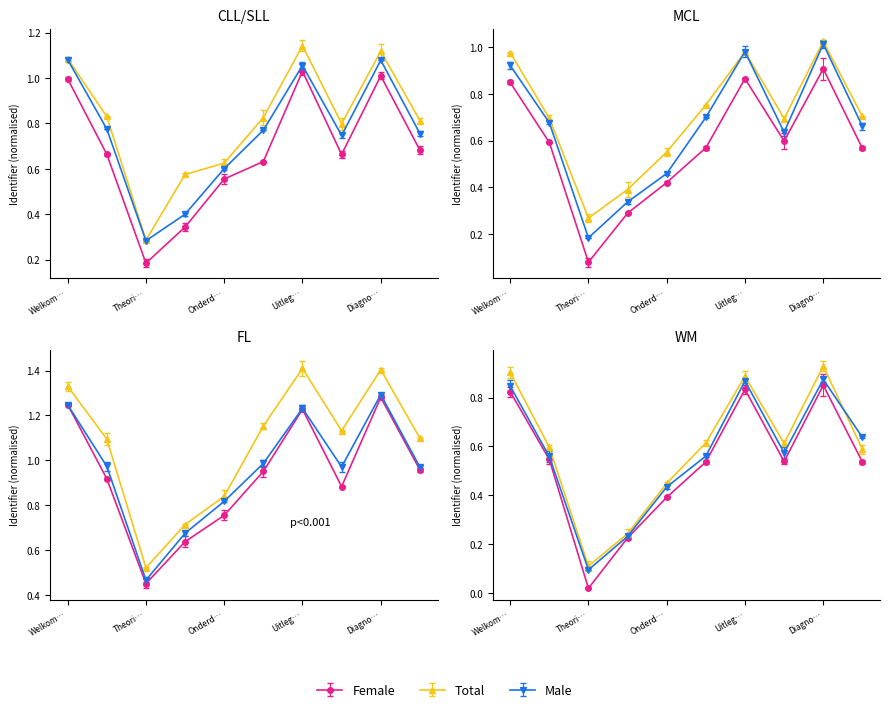

Which label corresponds to the smallest value in the chart?

Theorie